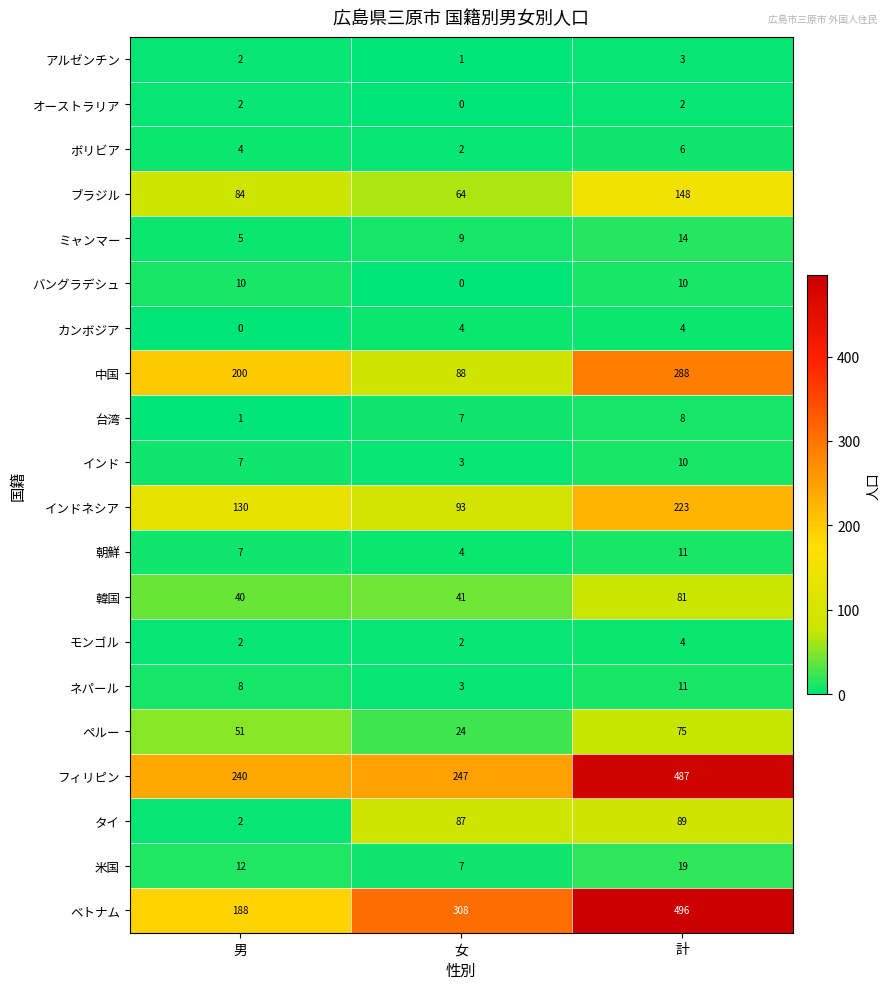

Between 男 and 計, which series saw the biggest shift?

ベトナム